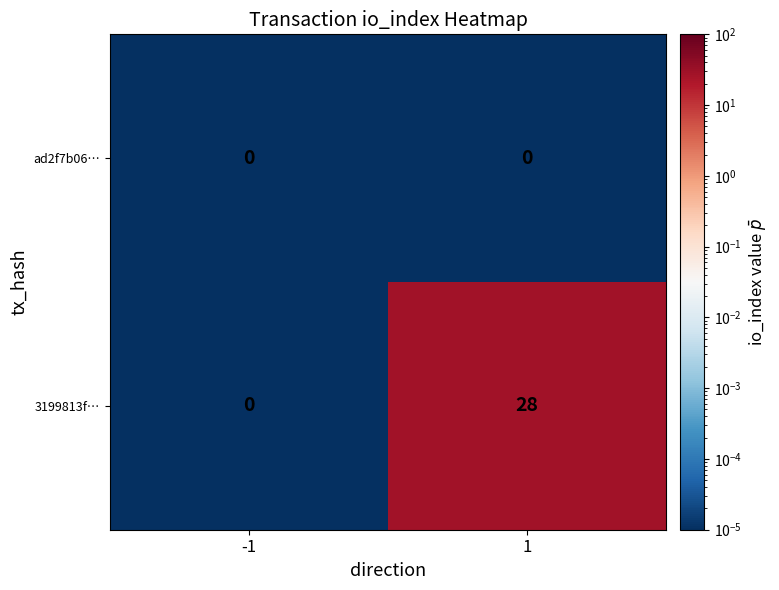

True or false: 3199813f… has a value of 45 at 1.

False